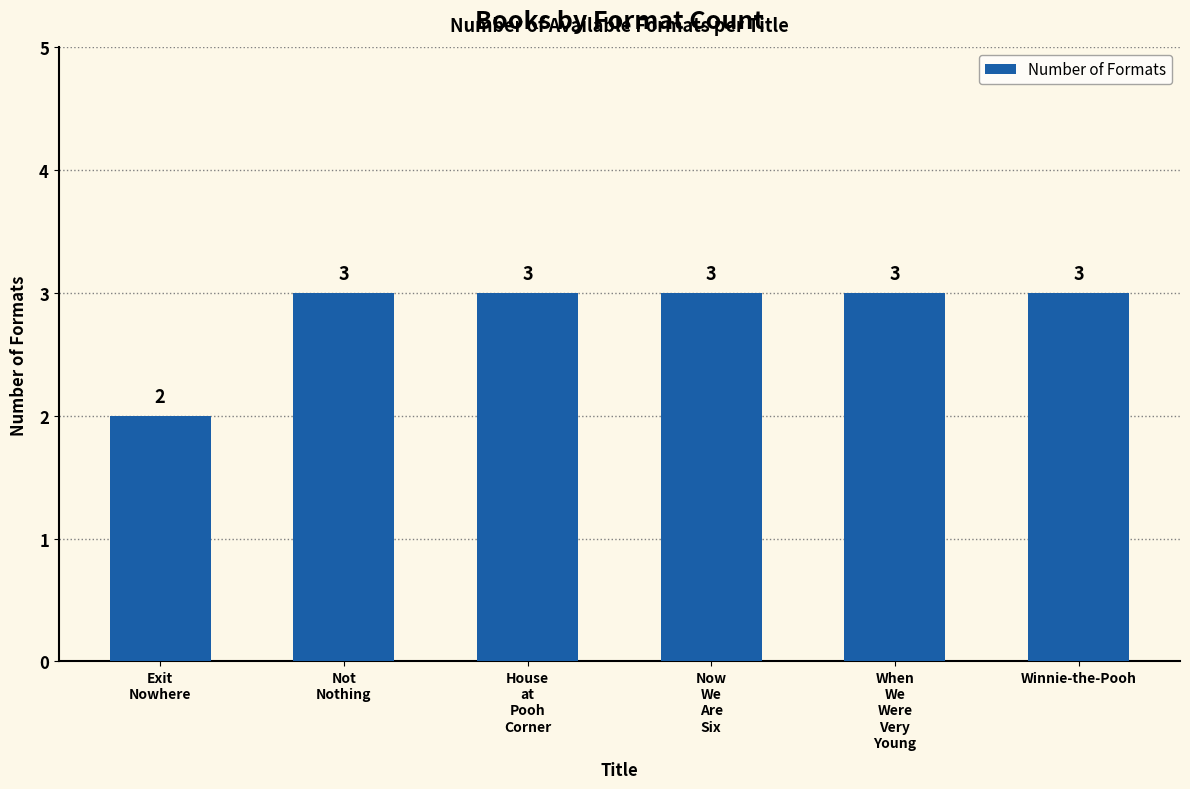

Where is the data nearest to the value 2?

Exit
Nowhere